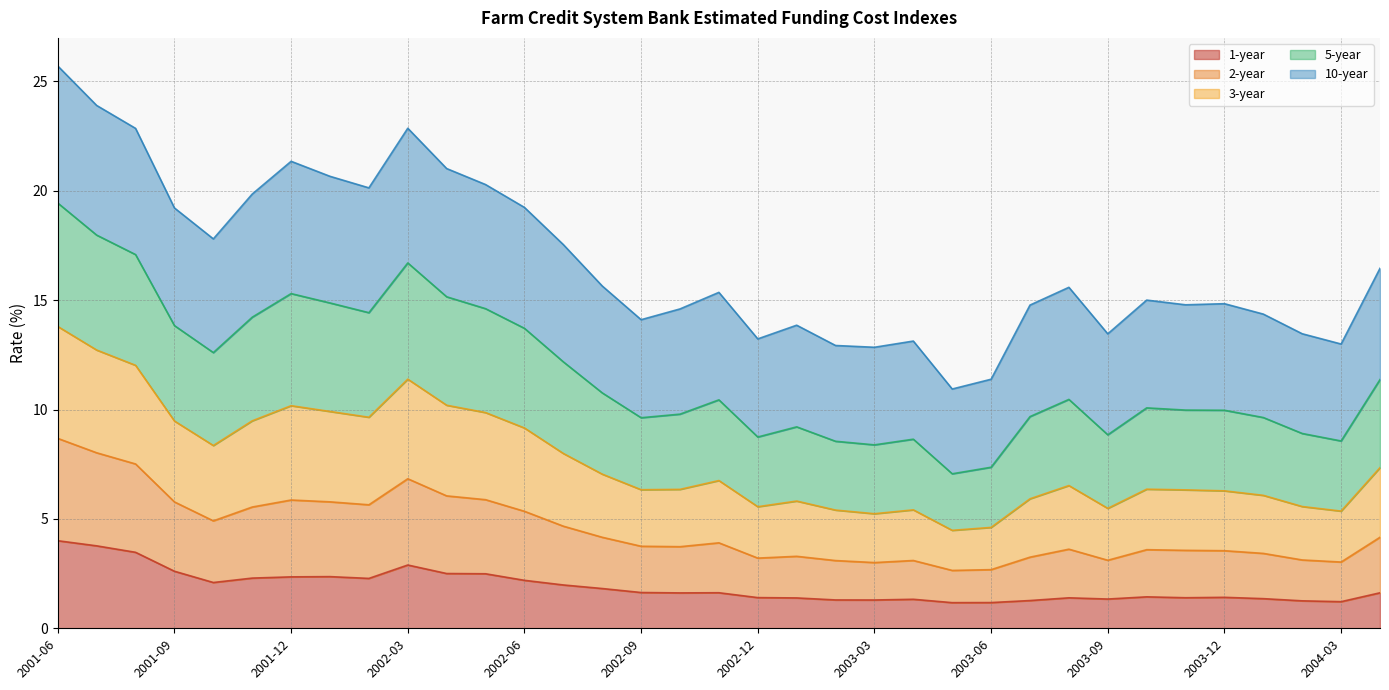

What is the label of the 31st point from the left?

2003-12